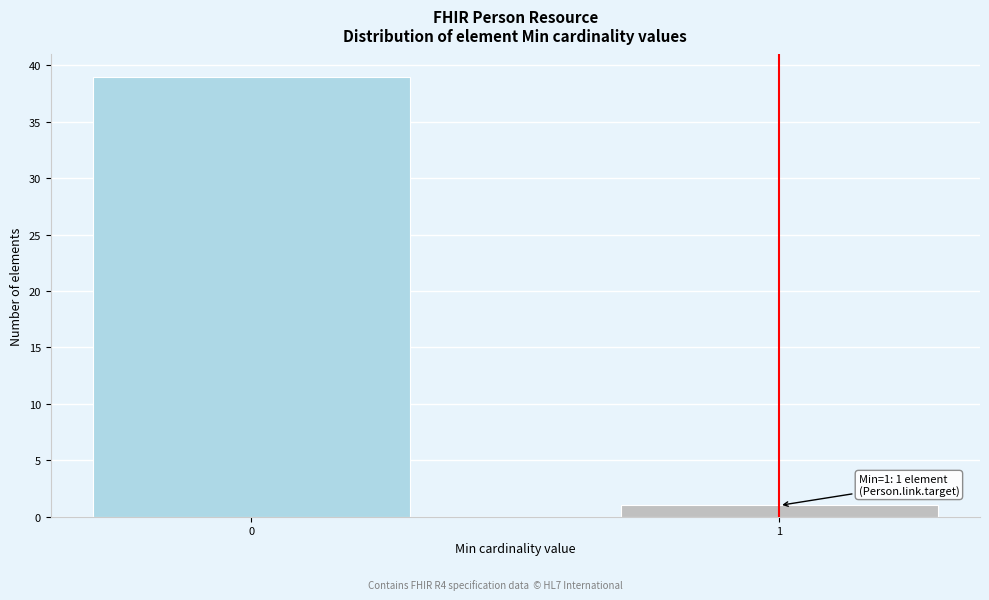

Reading left to right, what are all the values shown in this chart?

39	1